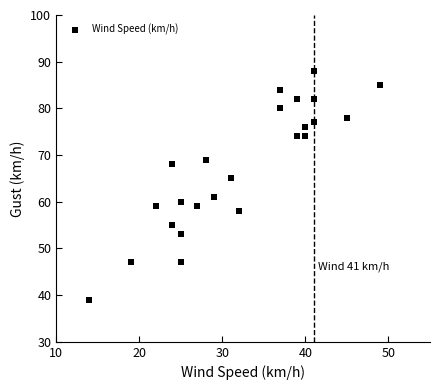

What is the range of Y values (max minus min)?

49